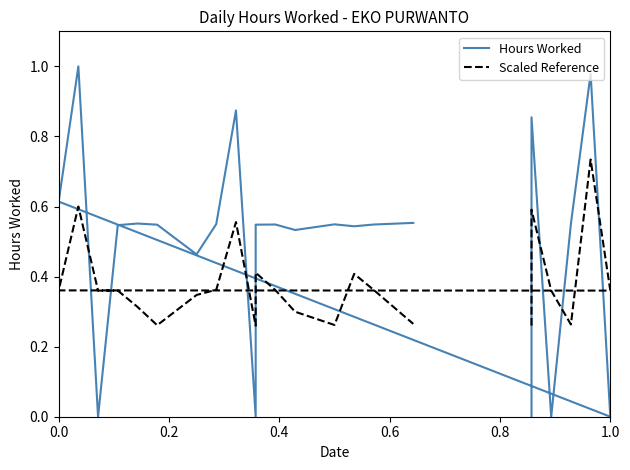

Rank the series at 1.0 from lowest to highest value.

Hours Worked, Scaled Reference